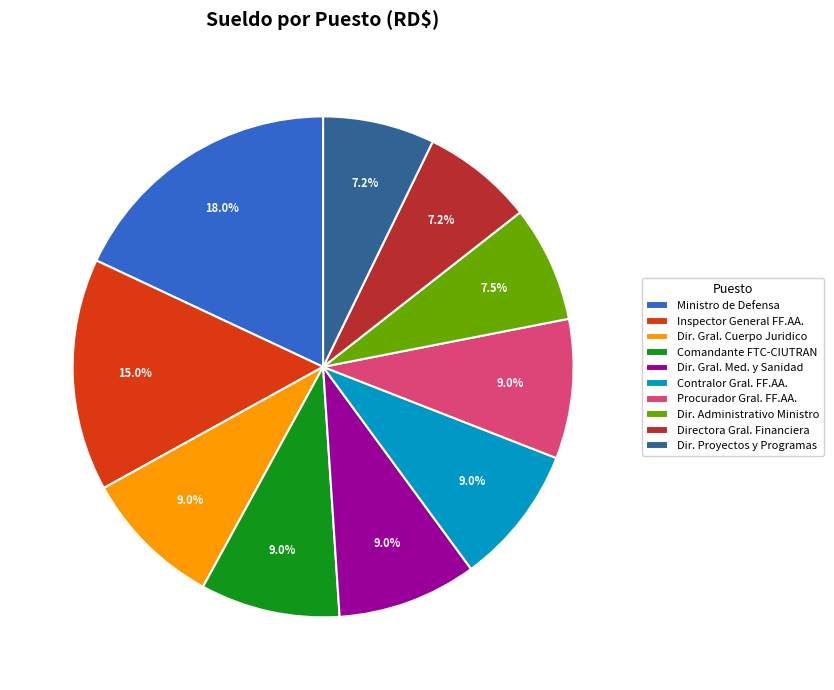

What percentage is NOT represented by Ministro de Defensa?

82.0%